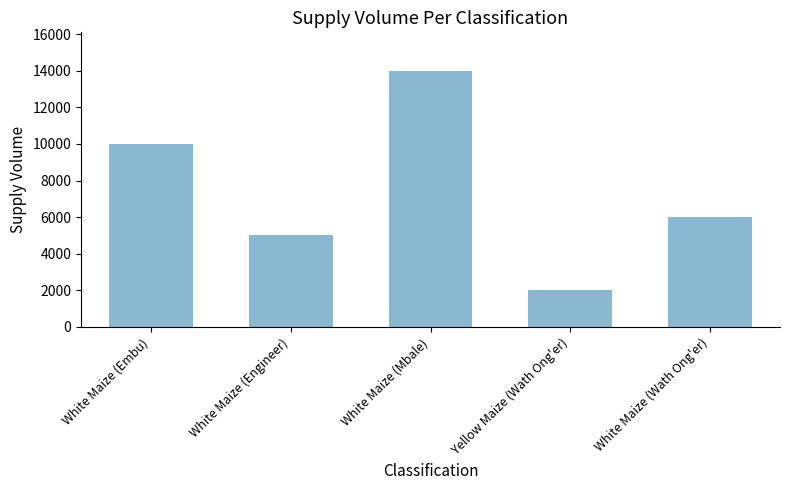

Where does the data first go above 6000?

White Maize (Embu)